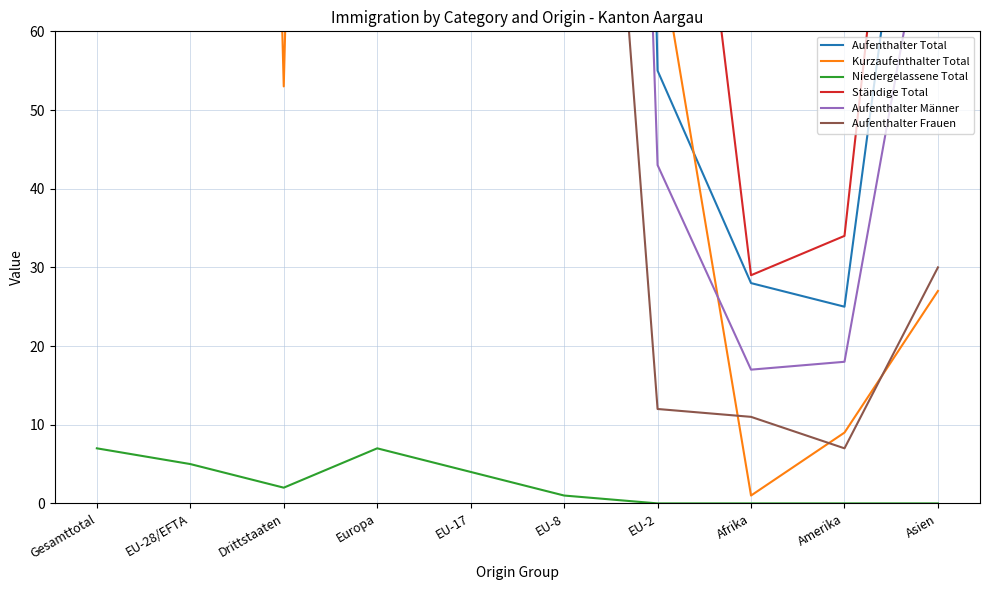

What is the sum of the Aufenthalter Männer values at Afrika and Amerika?

35